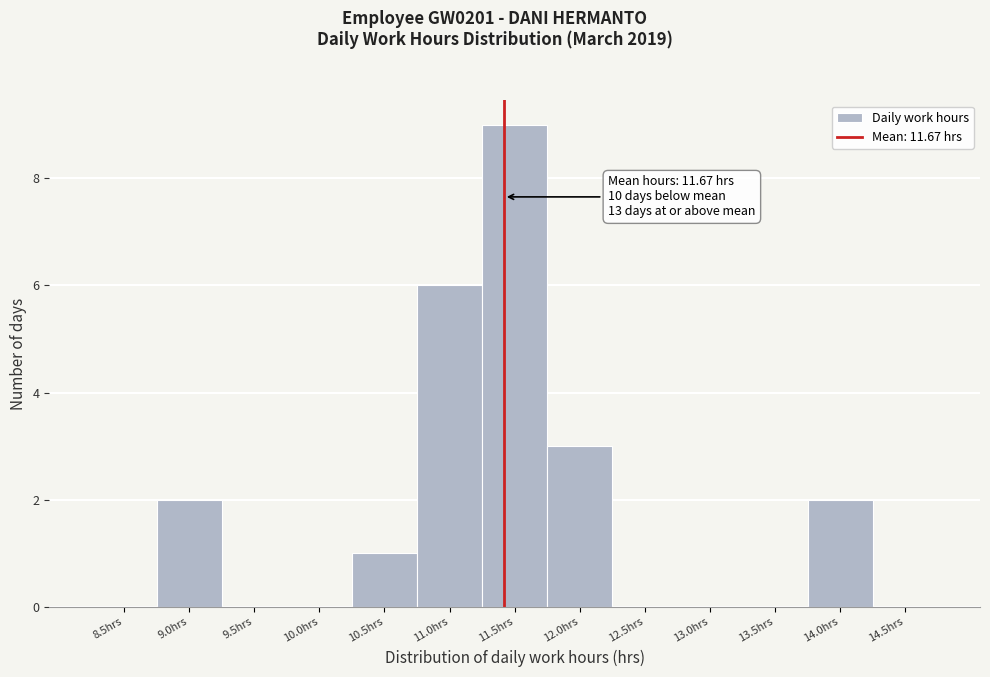

Reading left to right, extract all data points from this chart.

8.5hrs=0	9.0hrs=2	9.5hrs=0	10.0hrs=0	10.5hrs=1	11.0hrs=6	11.5hrs=9	12.0hrs=3	12.5hrs=0	13.0hrs=0	13.5hrs=0	14.0hrs=2	14.5hrs=0